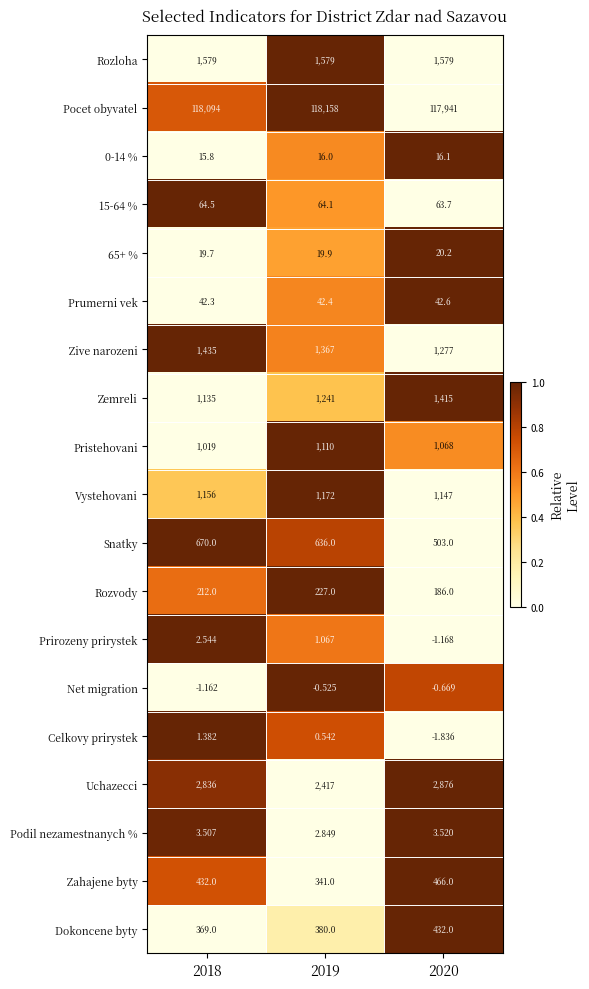

What is the greatest value displayed?

118158.0